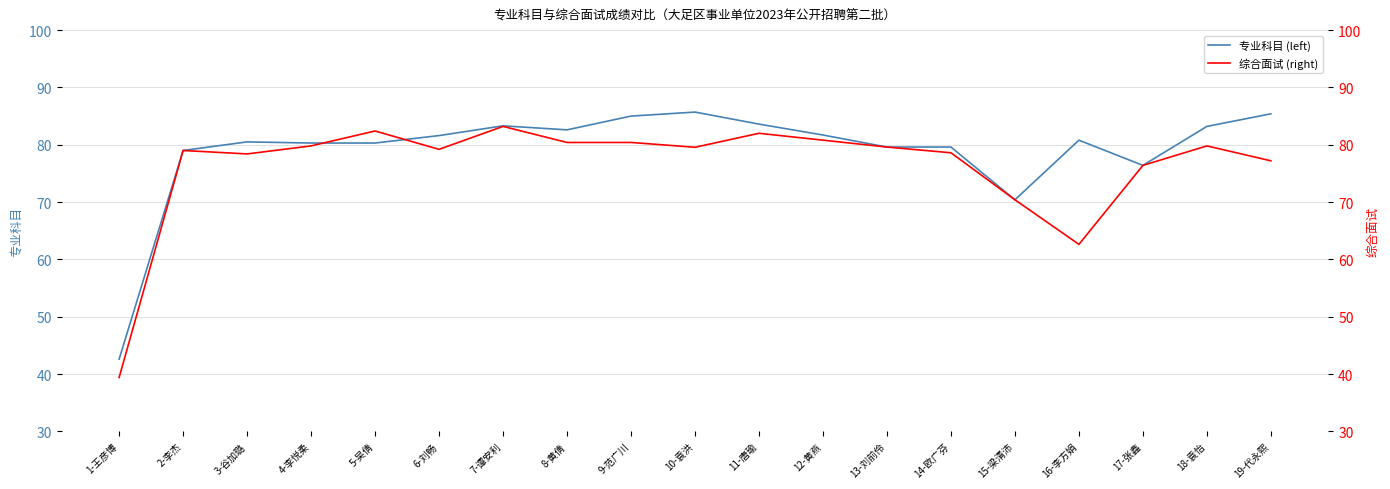

Count the number of categories in the chart.

19